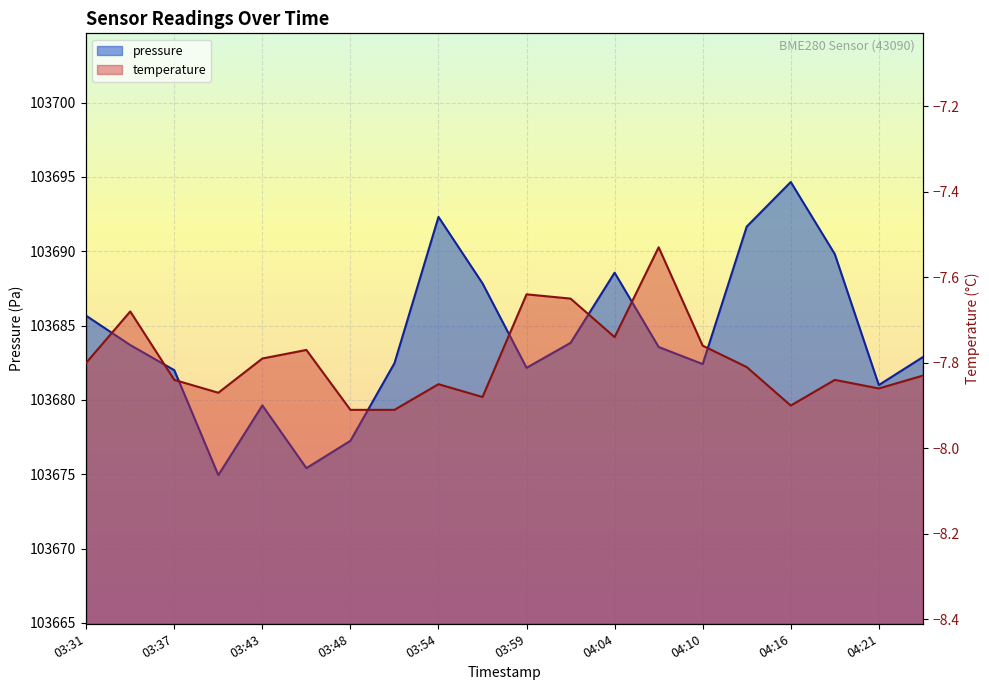

What is the smallest value displayed?

-7.9